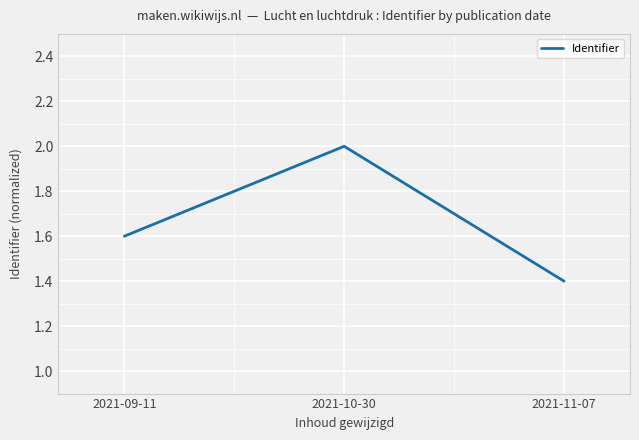

Count the number of data series in this chart.

1